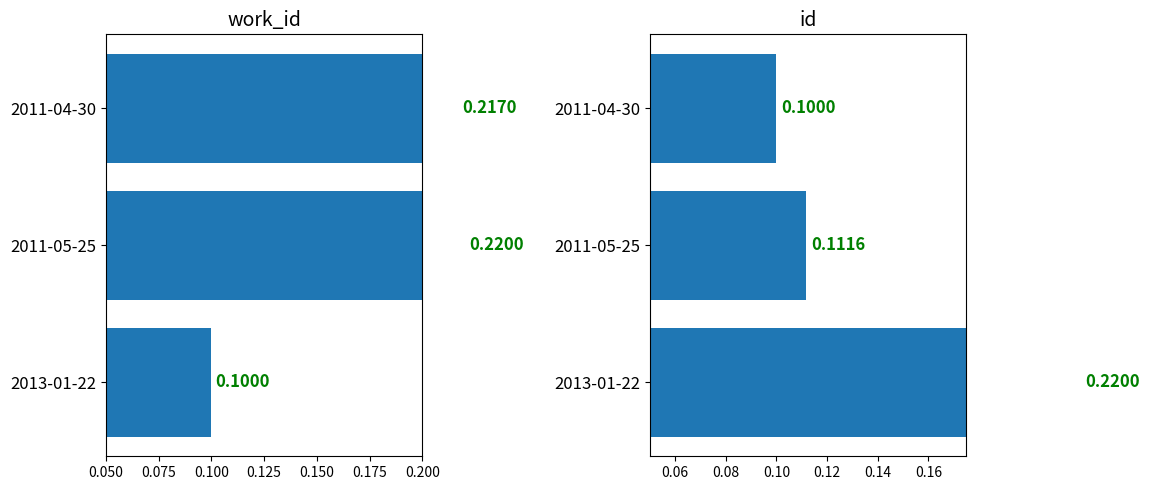

What is the value of the id bar at the 2nd from the left?

0.1